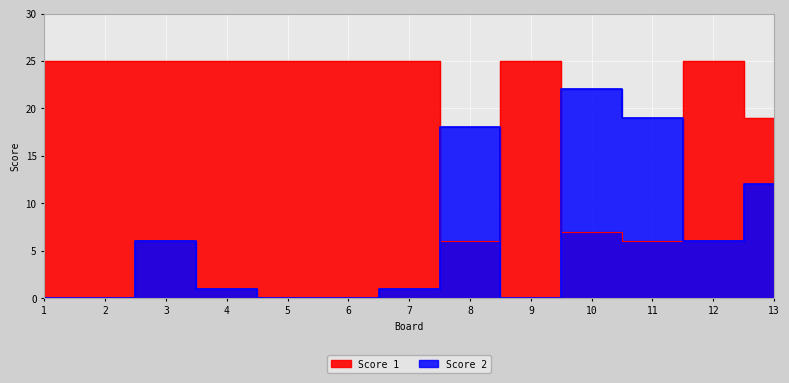

At how many categories does at least one series exceed 0?

13